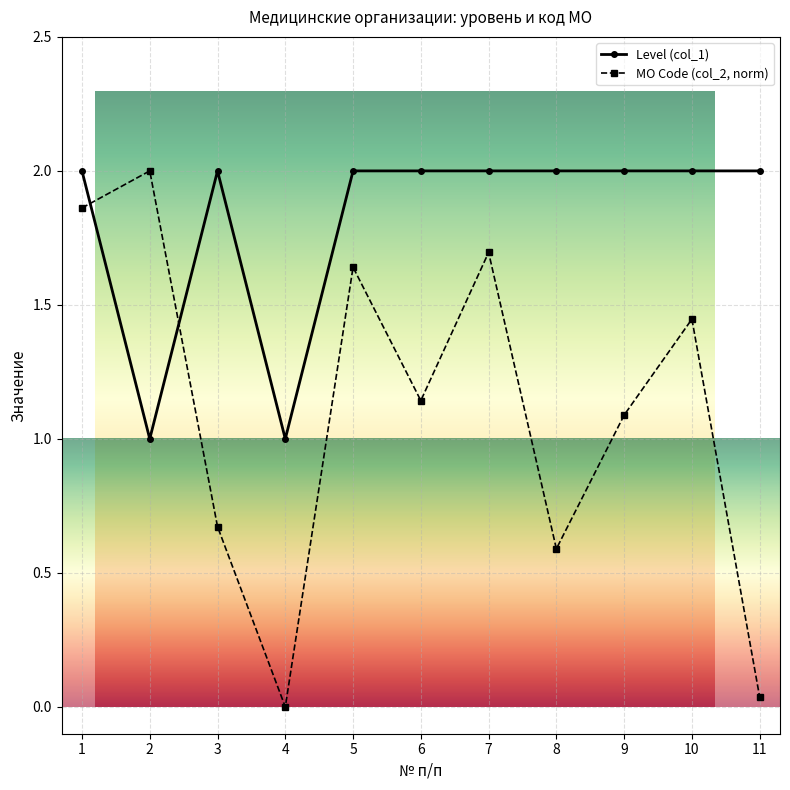

Which series has the largest total across all categories?

Level (col_1)